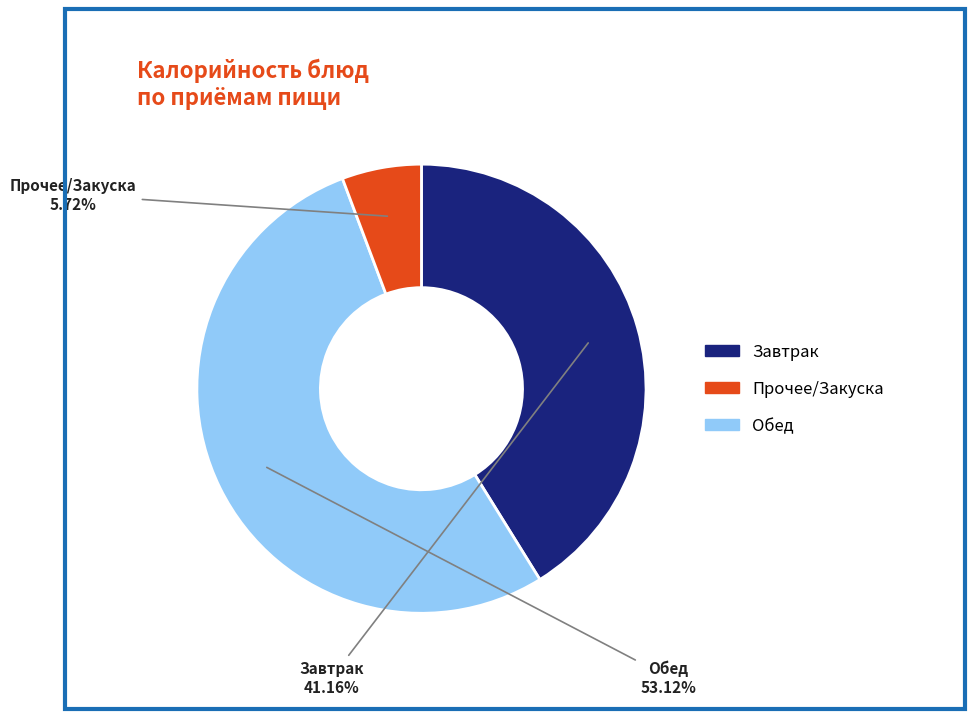

Is there any slice that represents more than half of the pie?

Yes